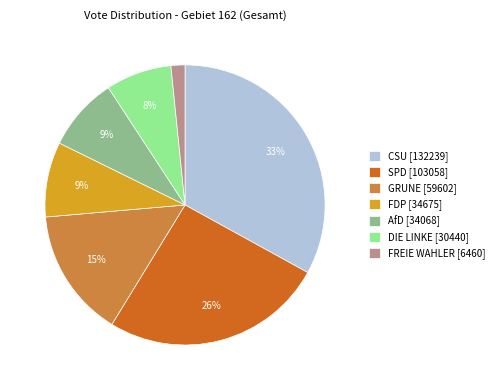

Between FDP [34675] and SPD [103058], which is larger?

SPD [103058]